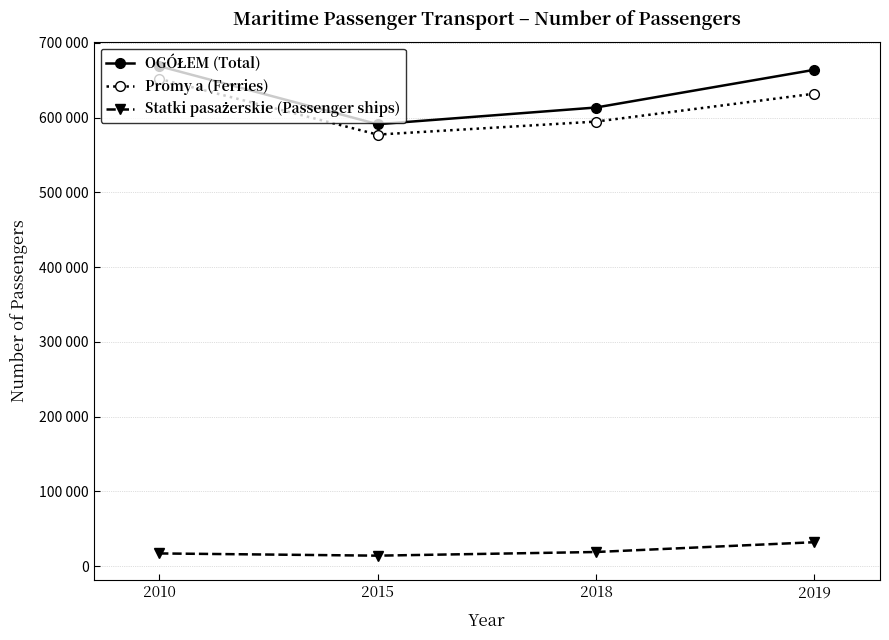

Does the chart have visible grid lines?

Yes